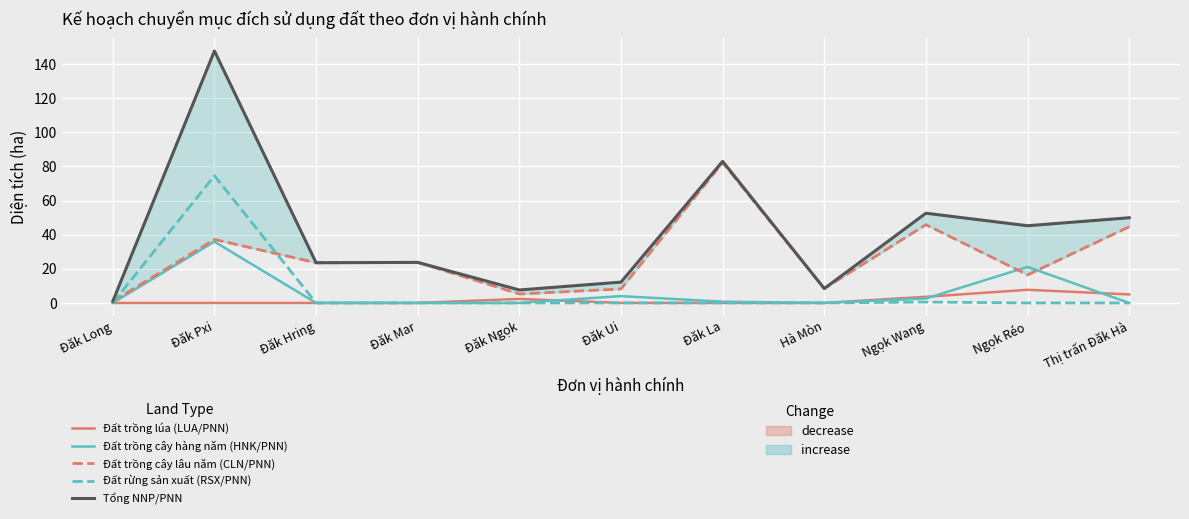

What is the sum of all Đất trồng lúa (LUA/PNN) values?

18.7